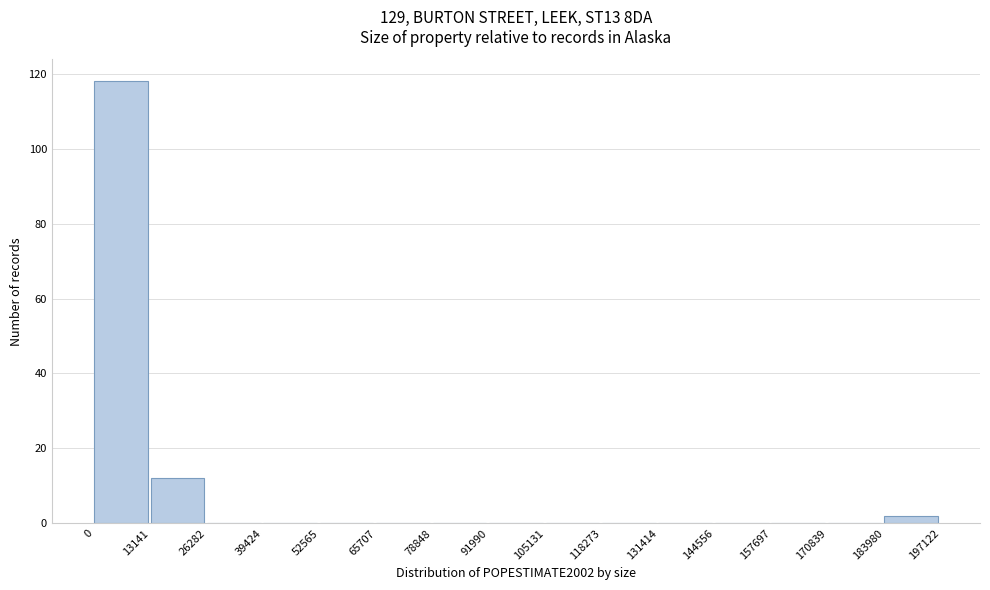

What is the height of the bar covering 183980 to 197122 on the x-axis? The values are not printed on the chart, so give them approximately, as read against the axis.

2